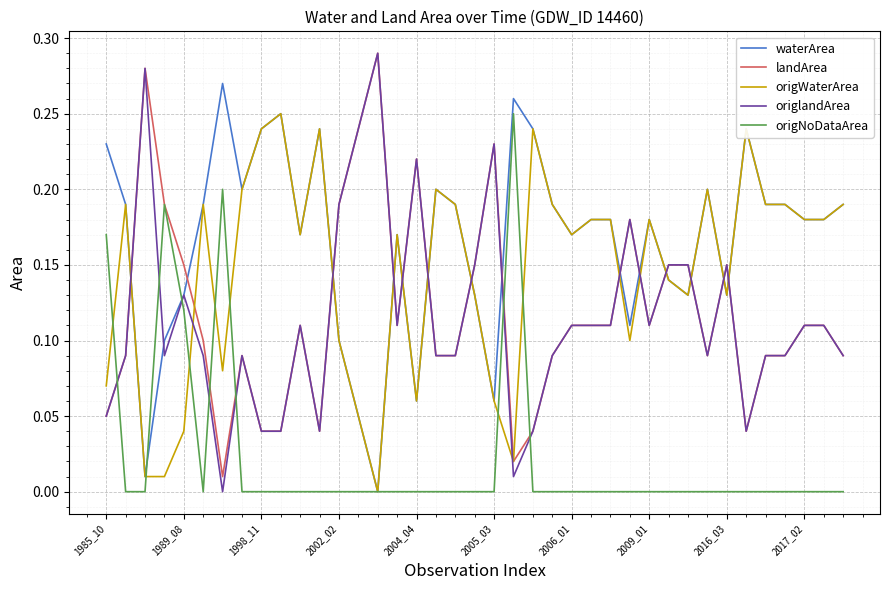

How many times do landArea and waterArea cross each other?

14